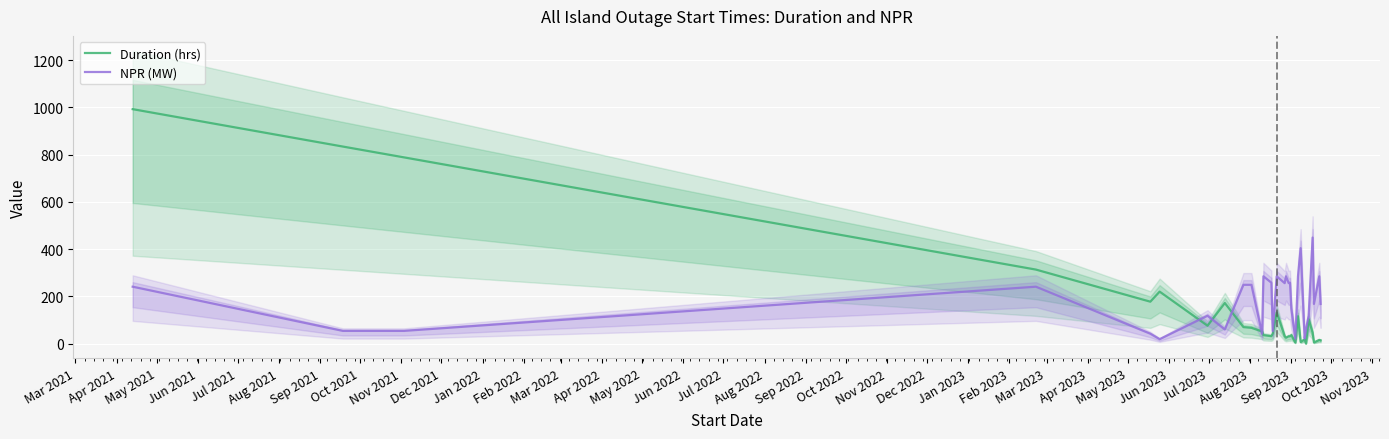

What are all the series names shown in the legend?

Duration (hrs), NPR (MW)